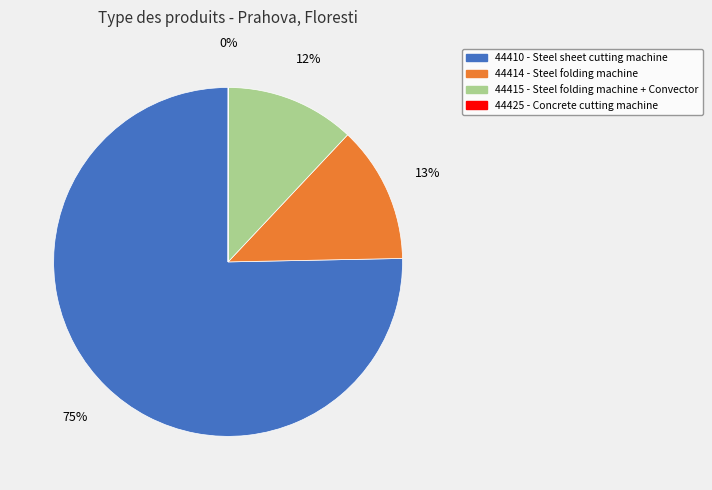

True or false: 44410 - Steel sheet cutting machine accounts for 75% of the total.

True